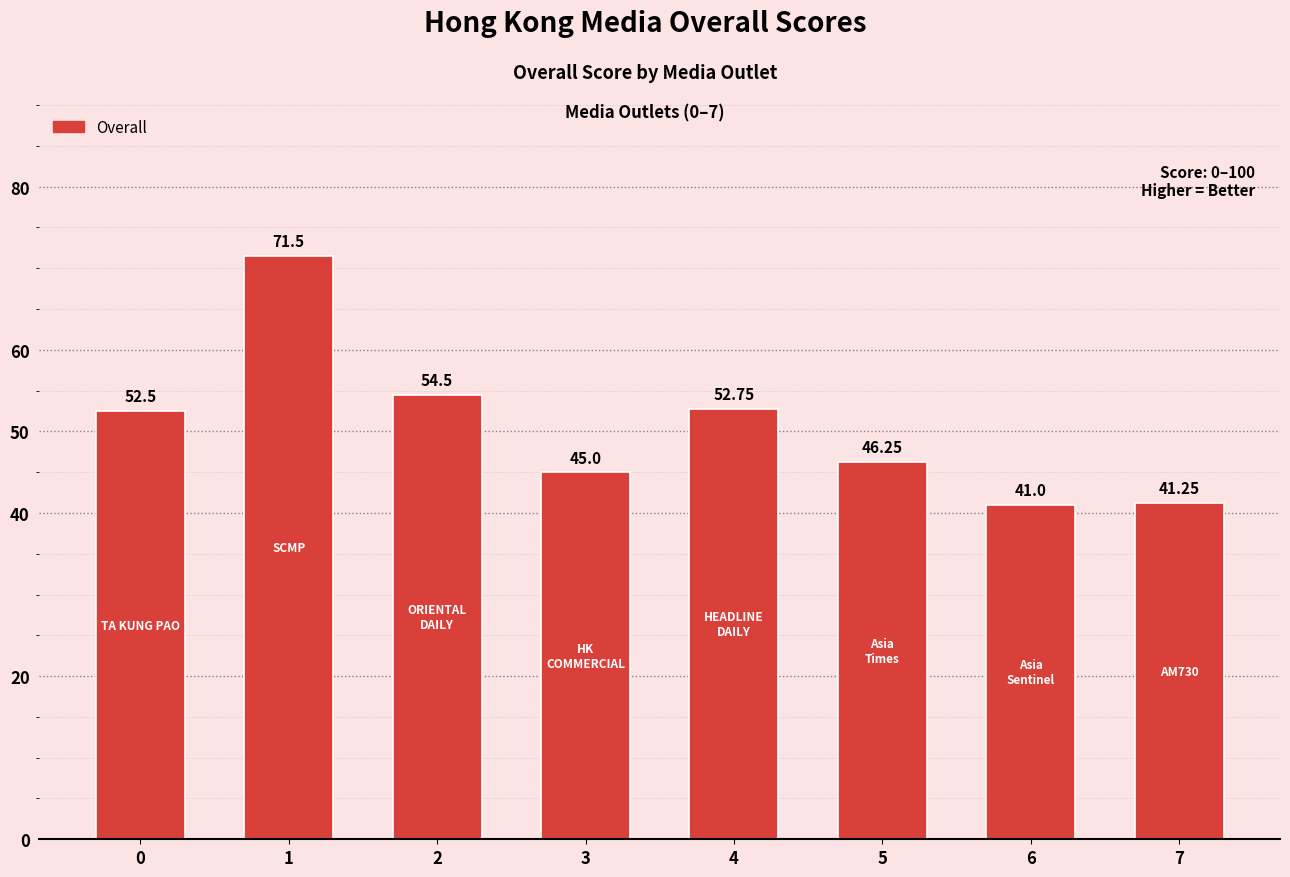

At which category does the chart reach its peak across all series?

1